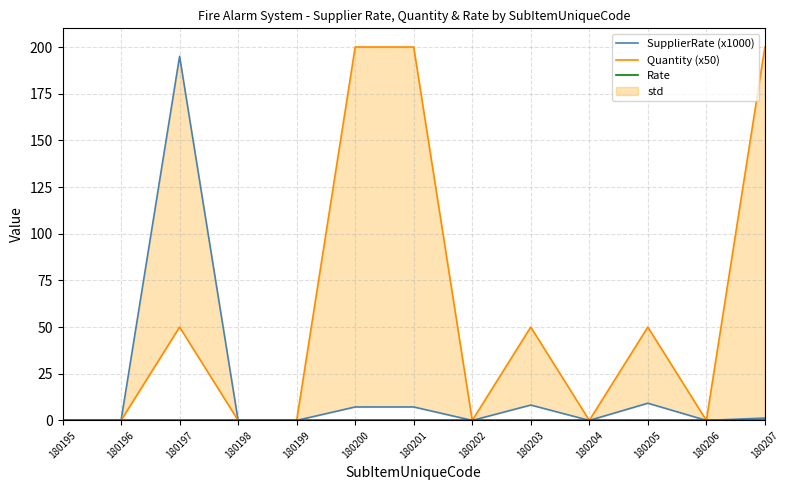

Reading right to left, list all the values displayed in this chart.

SupplierRate (x1000): 1.2	0.0	9.2	0.0	8.2	0.0	7.2	7.2	0.0	0.0	195.0	0.0	0.0
Quantity (x50): 200.0	0.0	50.0	0.0	50.0	0.0	200.0	200.0	0.0	0.0	50.0	0.0	0.0
Rate: 0.0	0.0	0.0	0.0	0.0	0.0	0.0	0.0	0.0	0.0	0.0	0.0	0.0